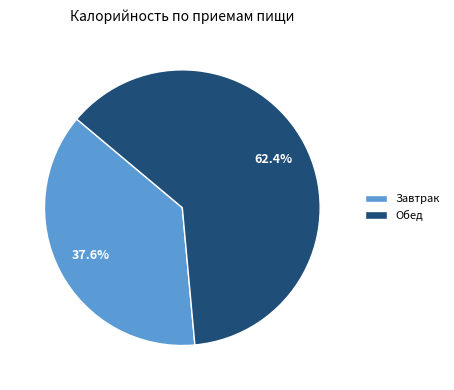

Which slice represents more than half of the pie?

Обед